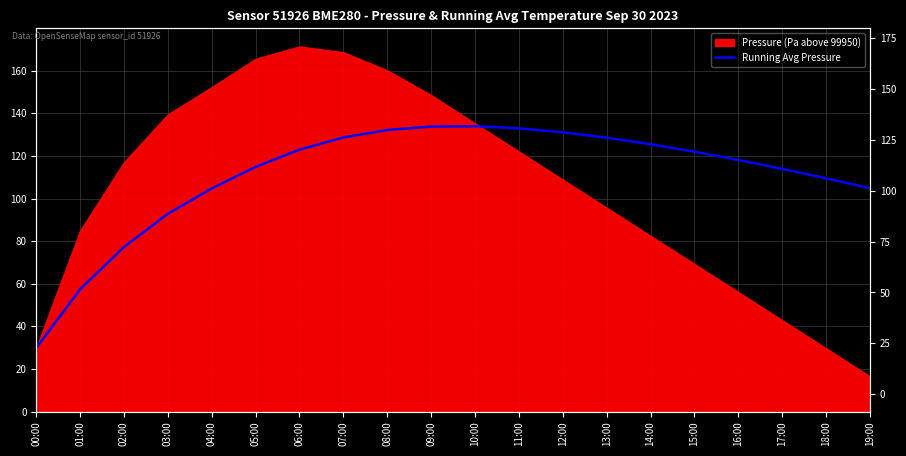

Is it true that the value at 17:00 is 65.0?

False